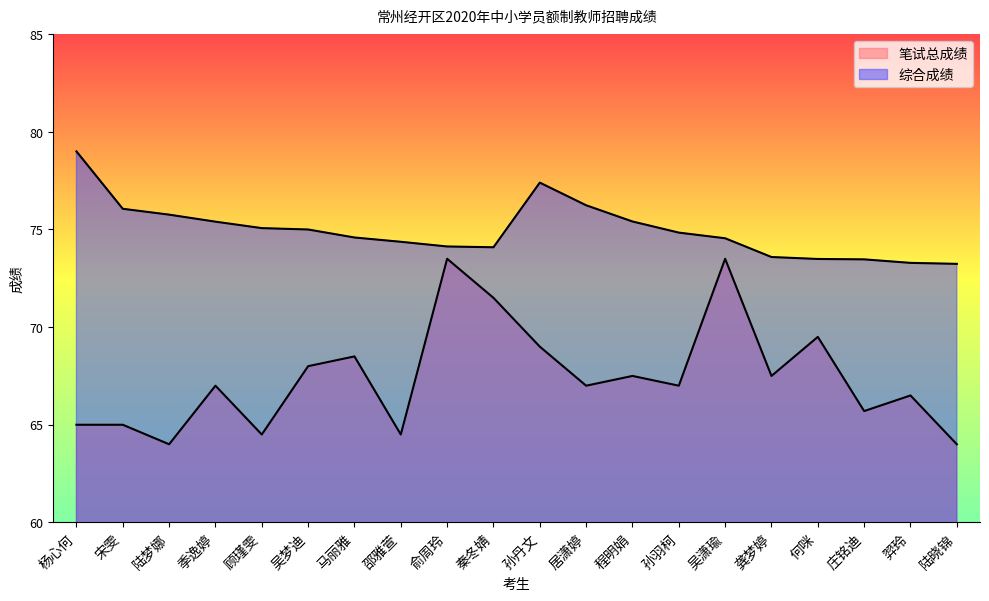

At 何咪, list the series in order from smallest to largest.

笔试总成绩, 综合成绩